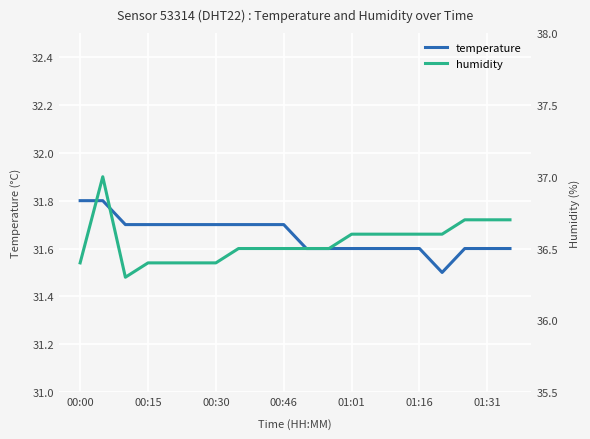

How many lines are shown in the chart?

2